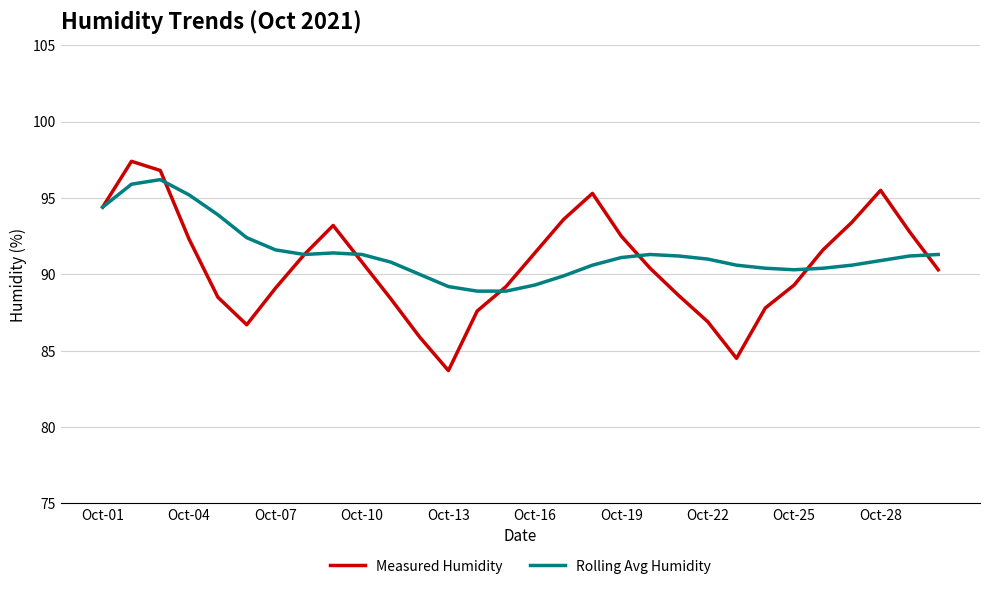

What is the minimum value for Rolling Avg Humidity?

88.9